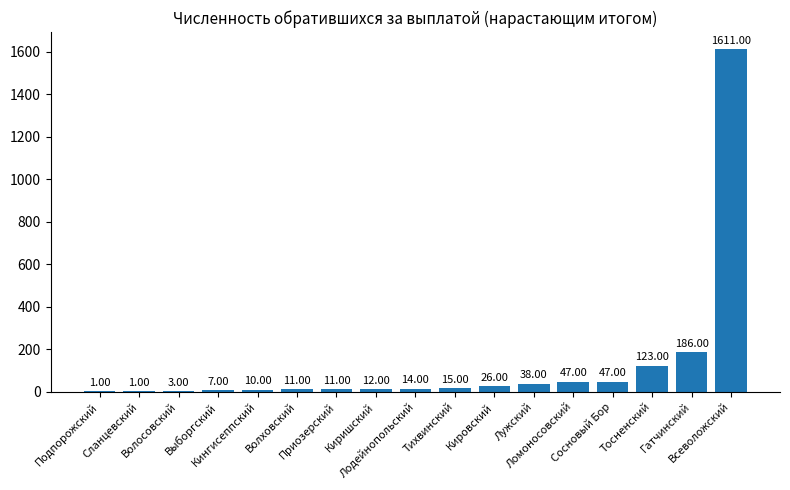

What is the sum of all values?

2163